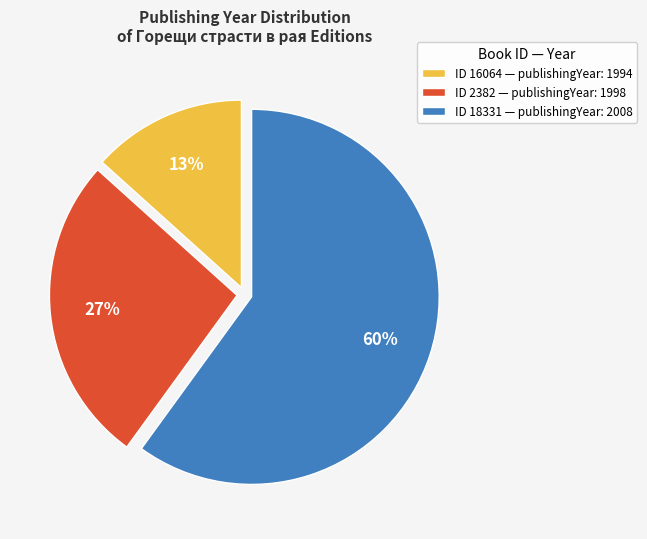

Is the sum of ID 2382 — publishingYear: 1998 and ID 18331 — publishingYear: 2008 greater than half?

Yes